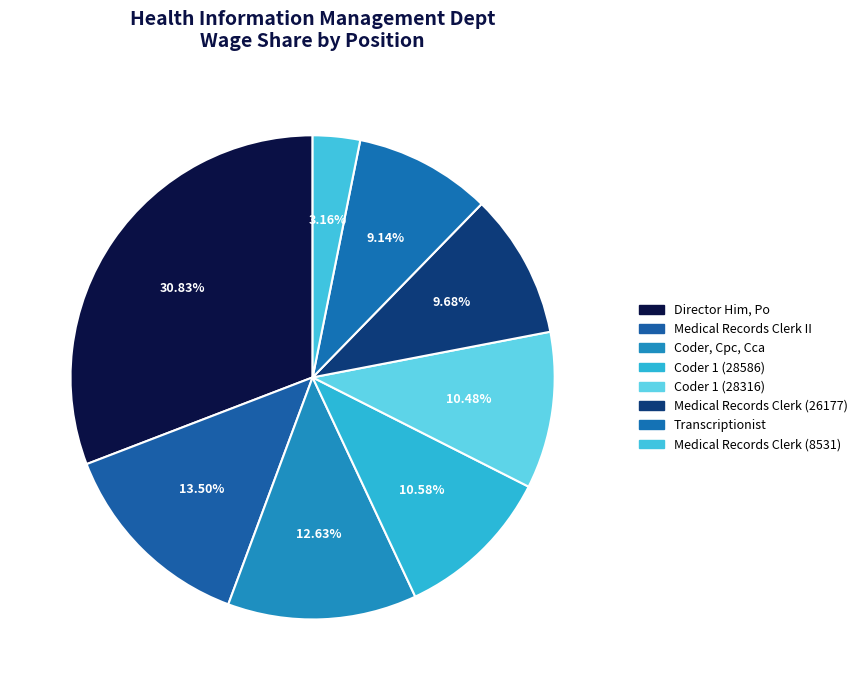

To the nearest percent, what percentage of the pie is Medical Records Clerk (26177)?

10%